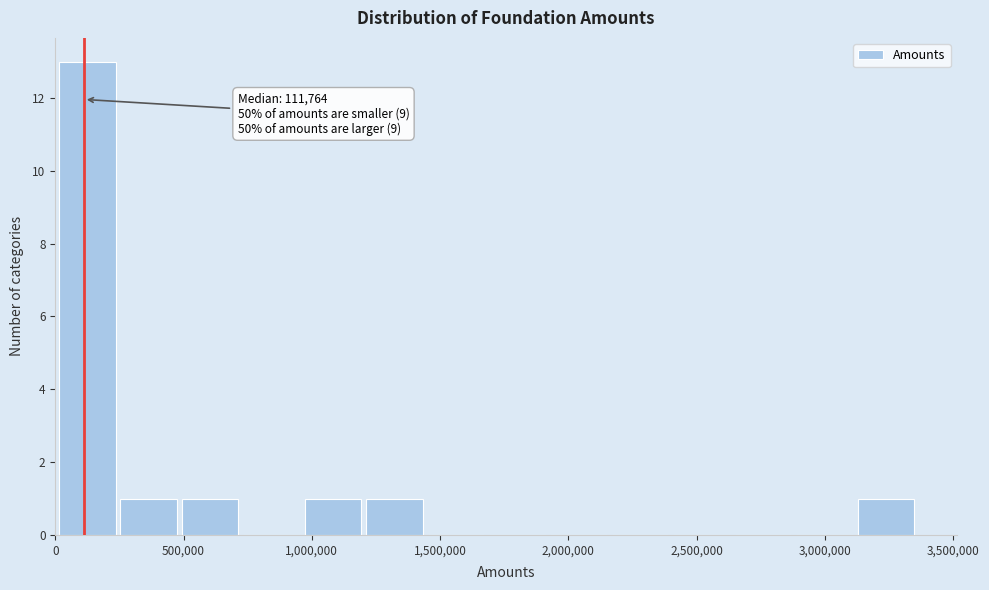

Which range on the x-axis has the tallest bar?

0 to 250000